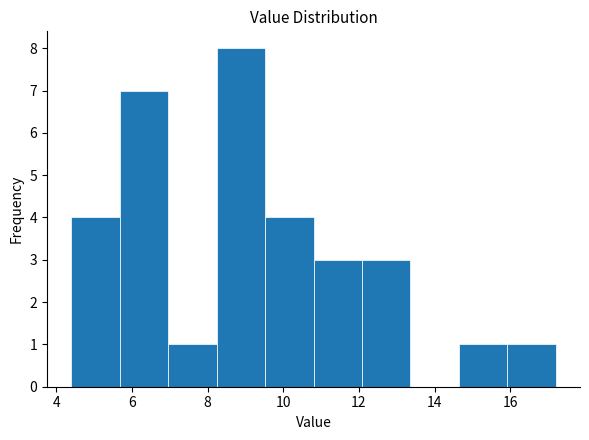

Which range on the x-axis has the tallest bar?

8.24 to 9.52